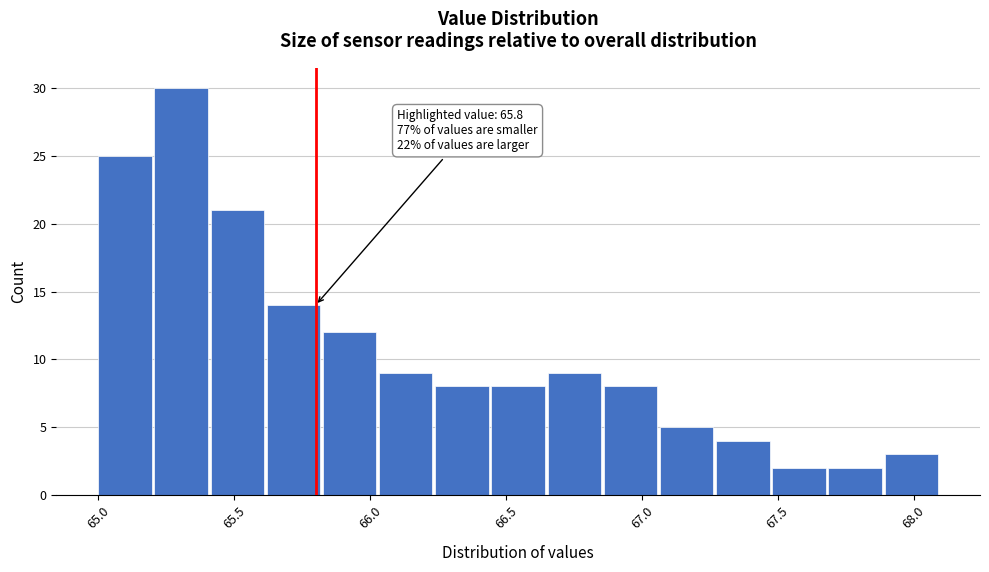

Which range on the x-axis has the tallest bar?

65.20 to 65.40